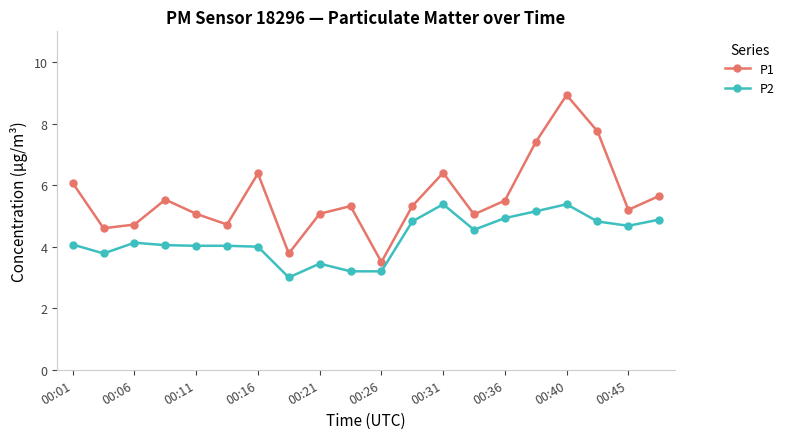

True or false: P1 and P2 intersect in this chart.

False